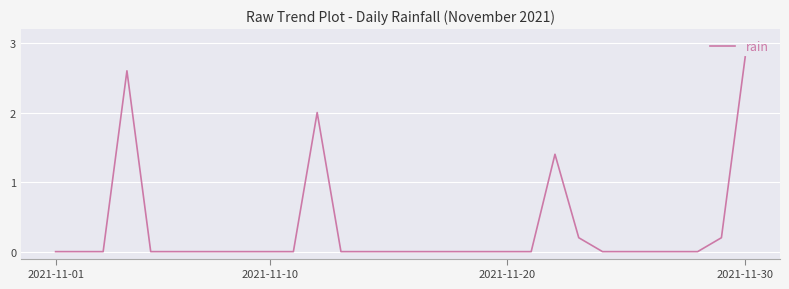

What is the greatest value displayed?

2.8